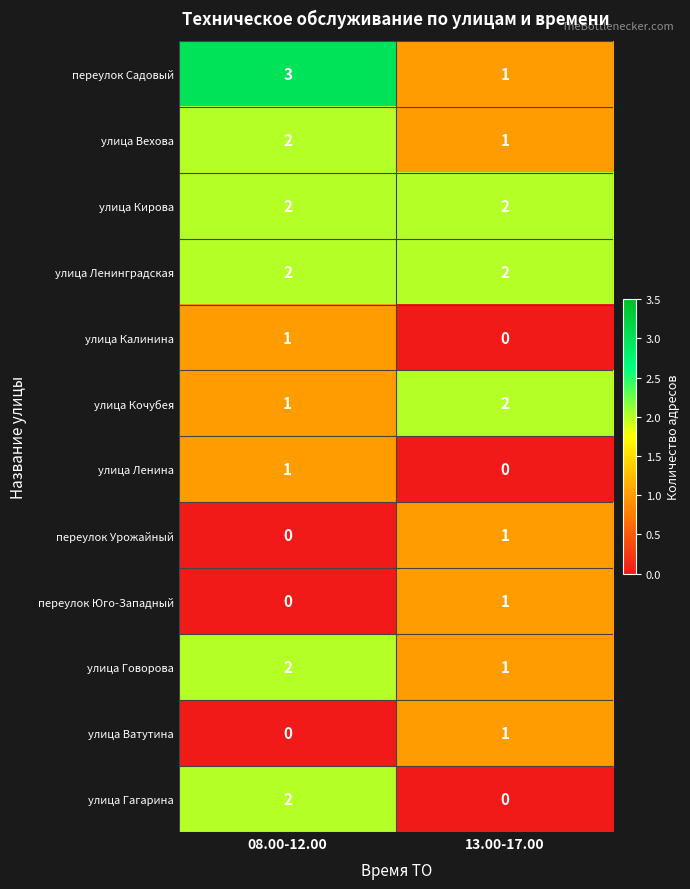

What is the sum of the улица Говорова values at 13.00-17.00 and 08.00-12.00?

3